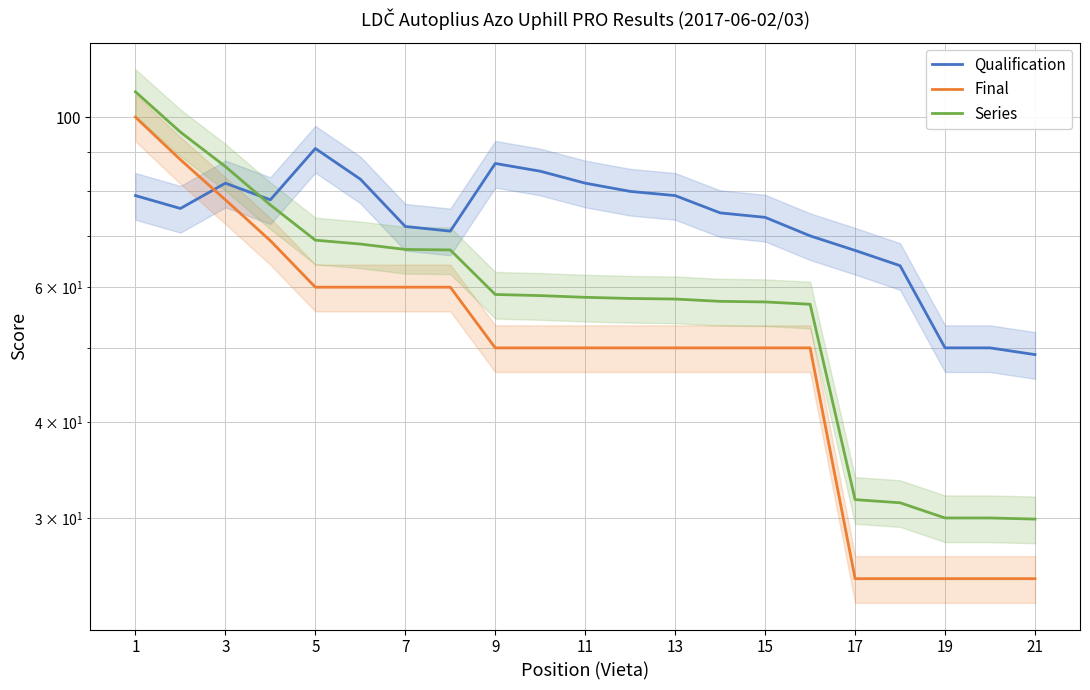

True or false: Final and Qualification intersect in this chart.

True